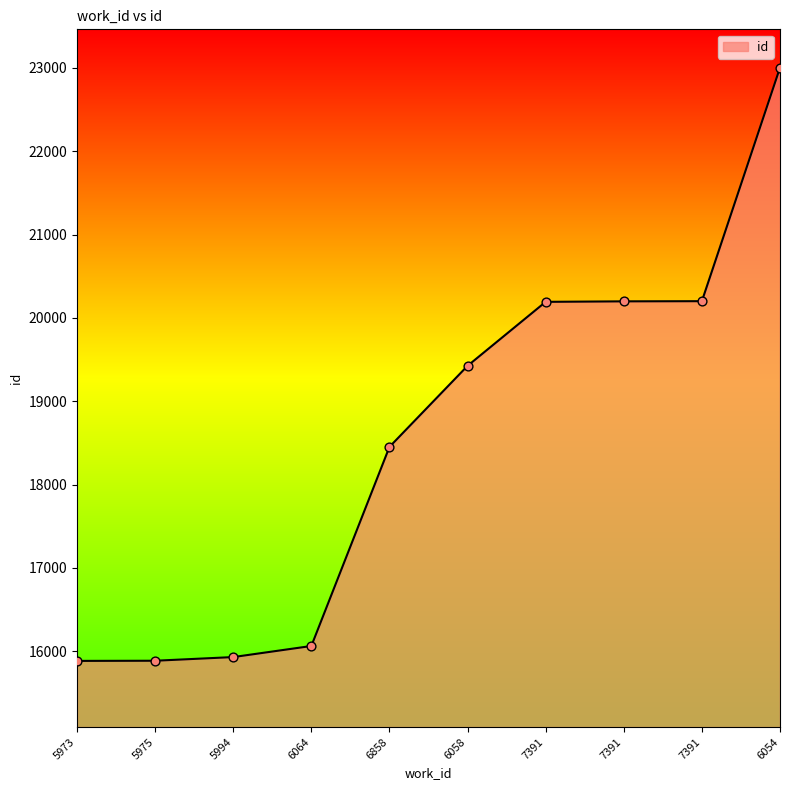

How many lines are shown in the chart?

1